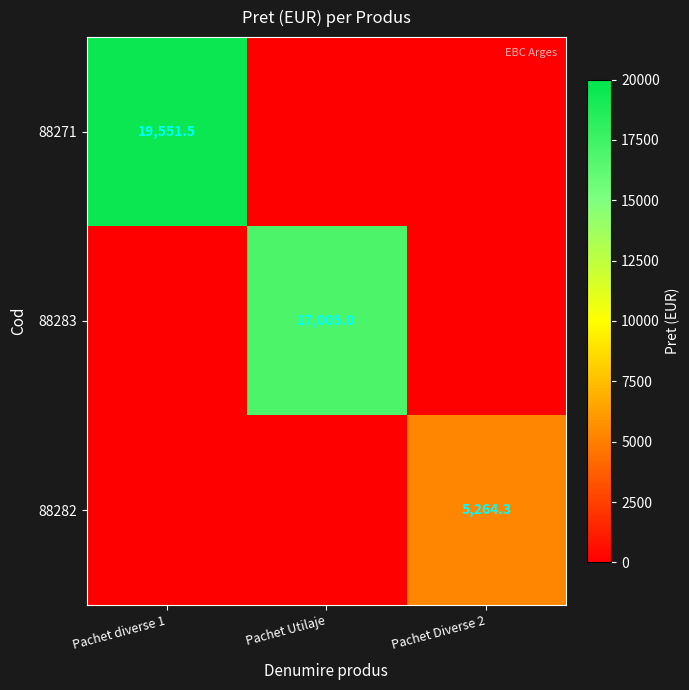

Is it true that 88271 equals 7914.5 at Pachet diverse 1?

False